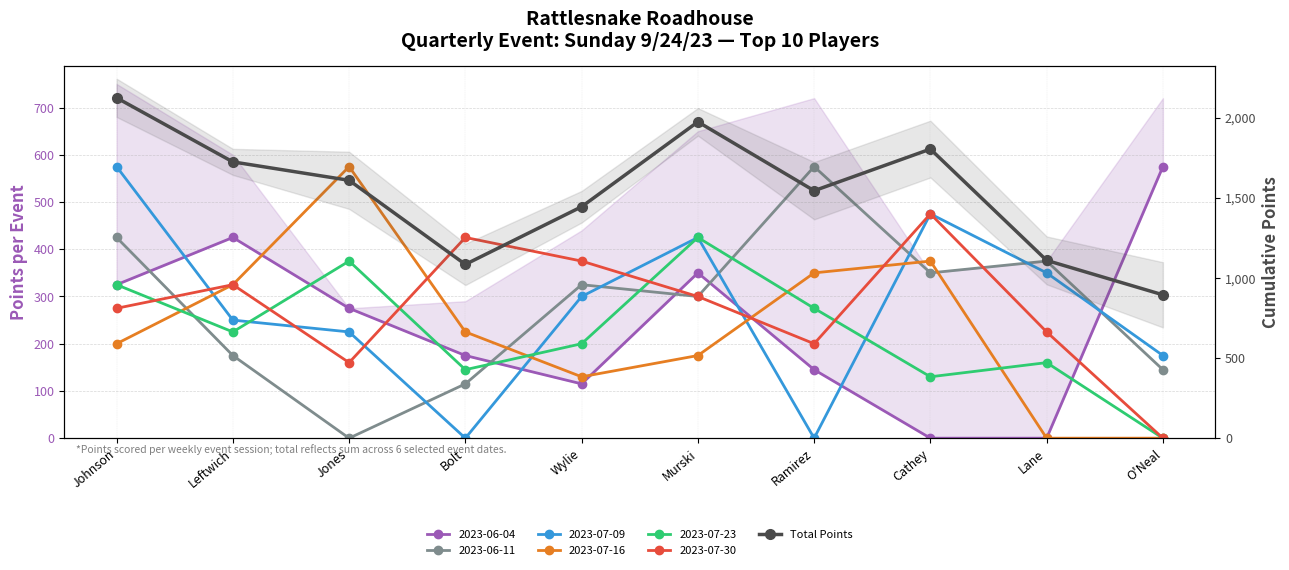

Rank the categories by value from highest to lowest.

Johnson, Murski, Cathey, Leftwich, Jones, Ramirez, Wylie, Lane, Bolt, O'Neal